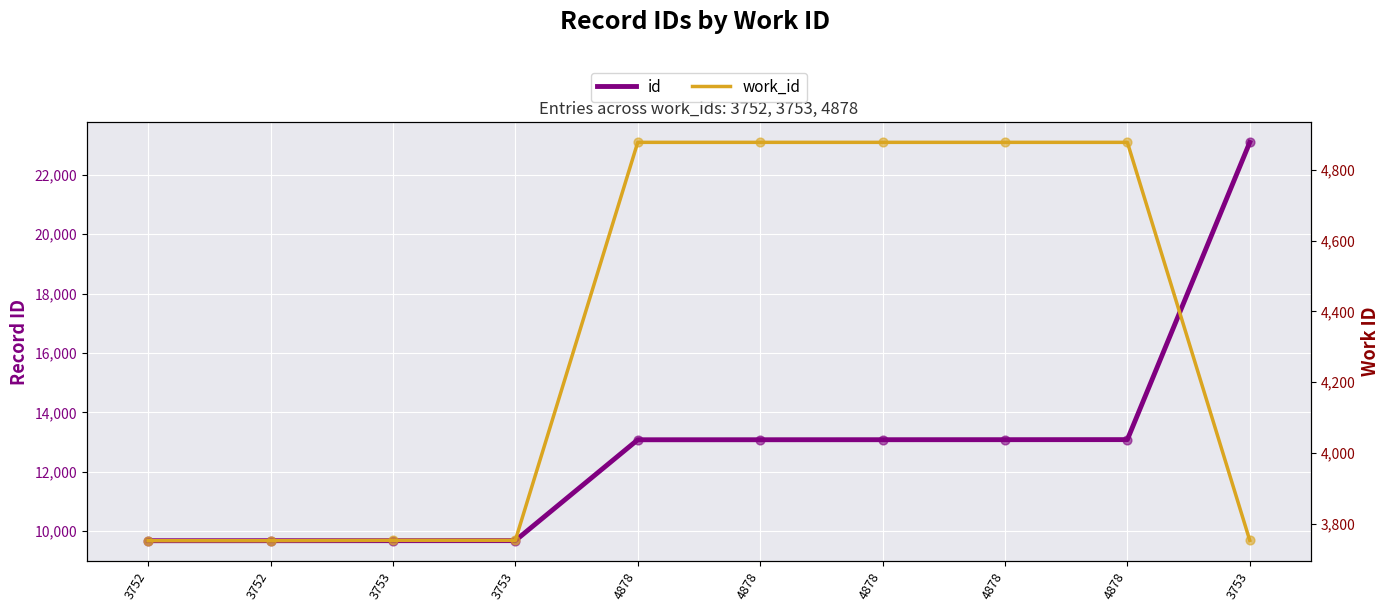

Which series has the largest total across all categories?

id